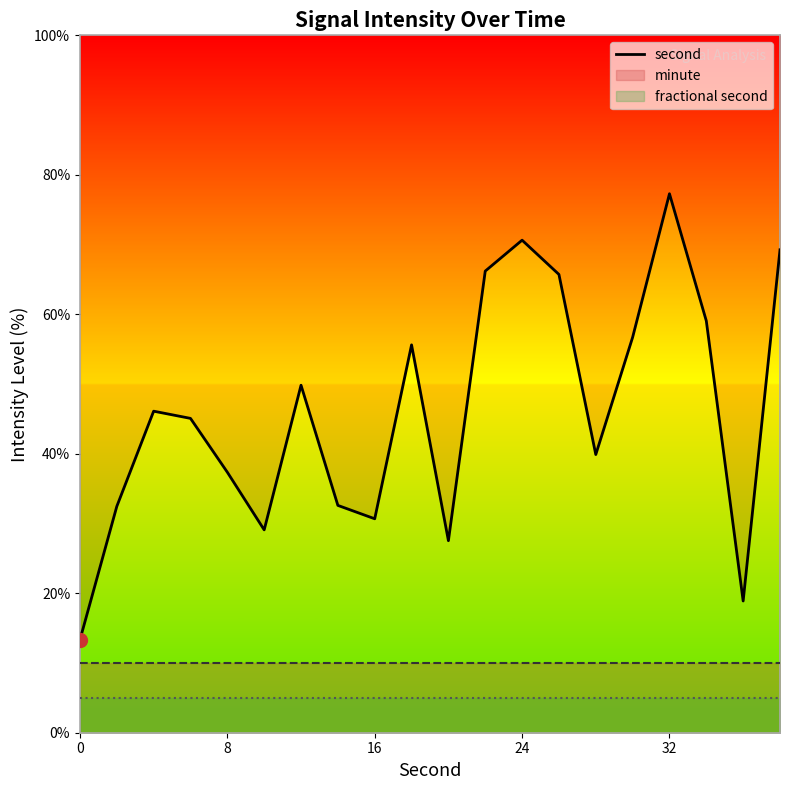

How many lines are shown in the chart?

1